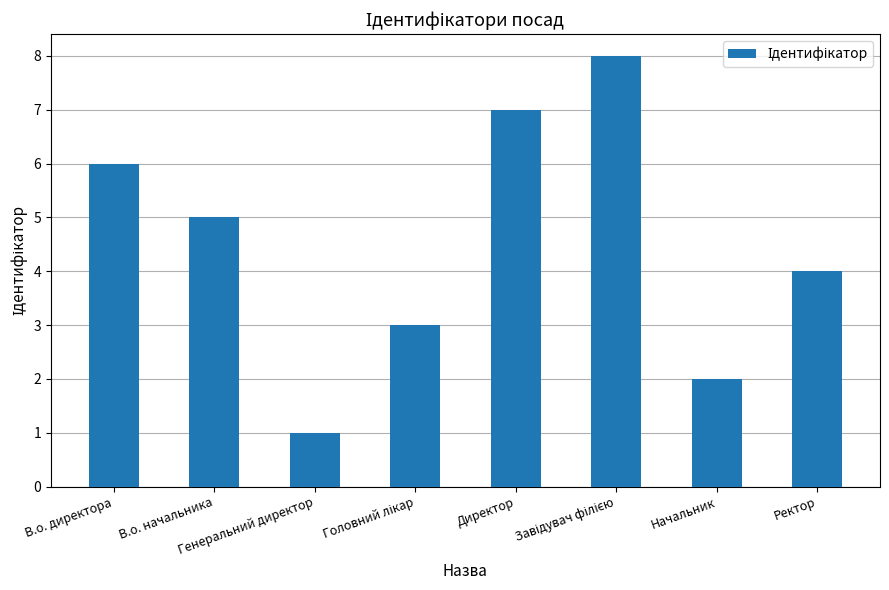

The value at Начальник is 2. True or false?

True